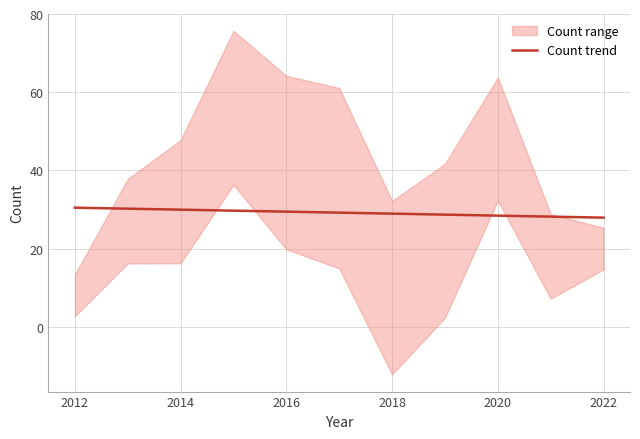

What is the minimum value for Count trend?

27.9